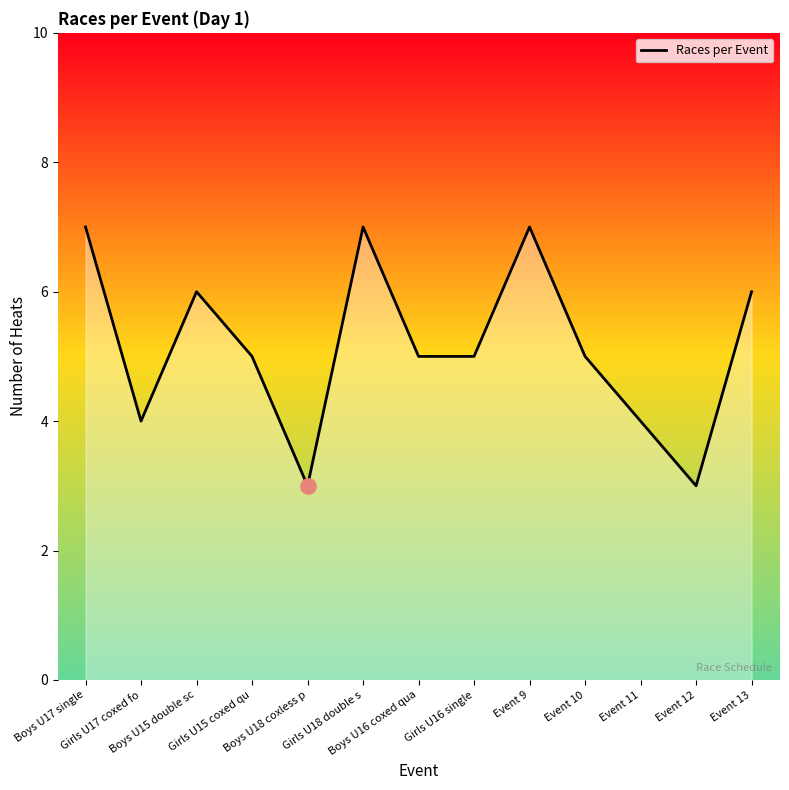

What is the change in value from Boys U17 single to Girls U17 coxed fo?

-3